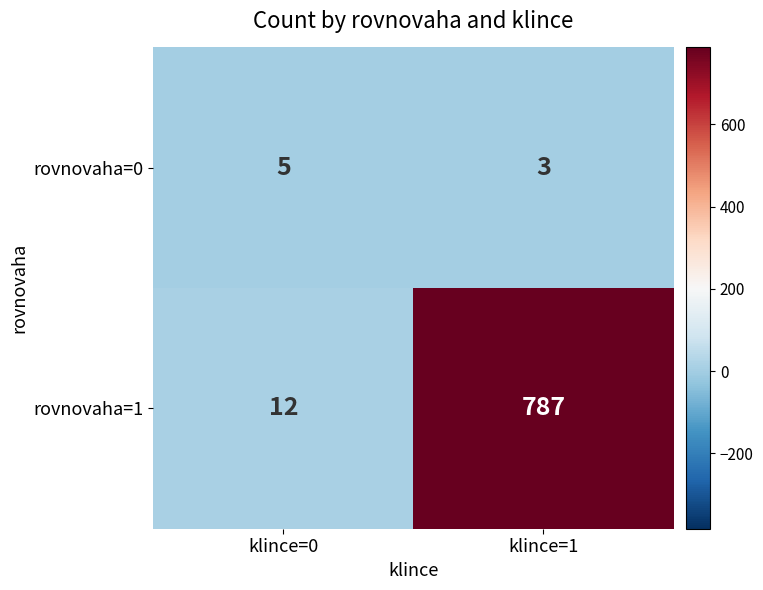

Reading right to left, extract all data points from this chart.

rovnovaha=0: 3	5
rovnovaha=1: 787	12